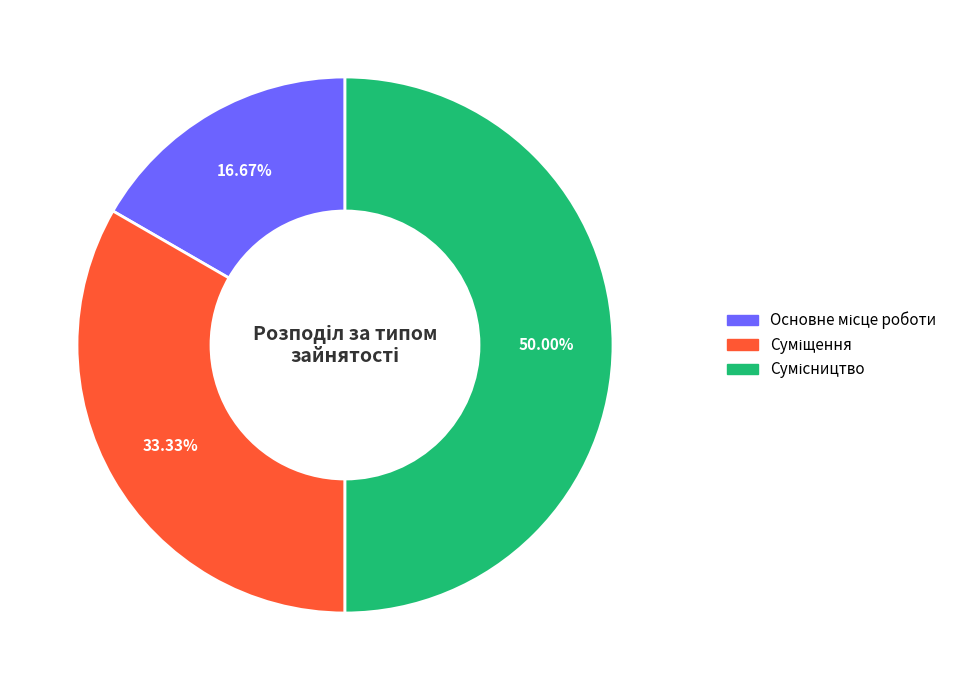

Between Сумісництво and Суміщення, which is larger?

Сумісництво